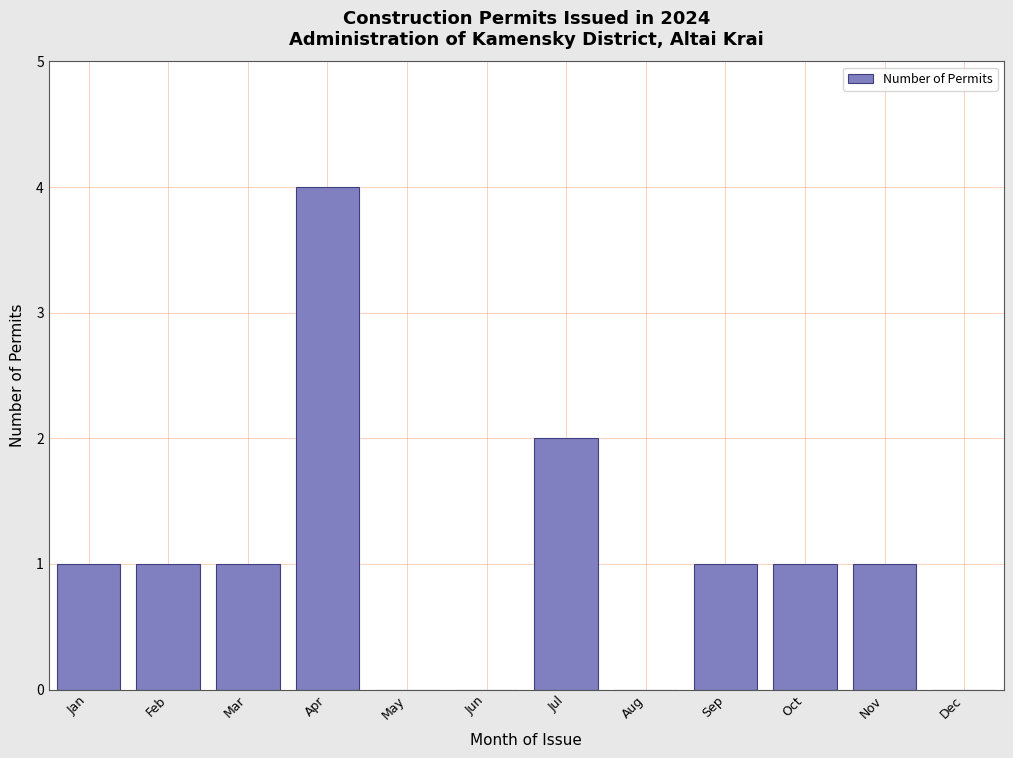

Reading left to right, extract all data points from this chart.

Jan=1	Feb=1	Mar=1	Apr=4	May=0	Jun=0	Jul=2	Aug=0	Sep=1	Oct=1	Nov=1	Dec=0